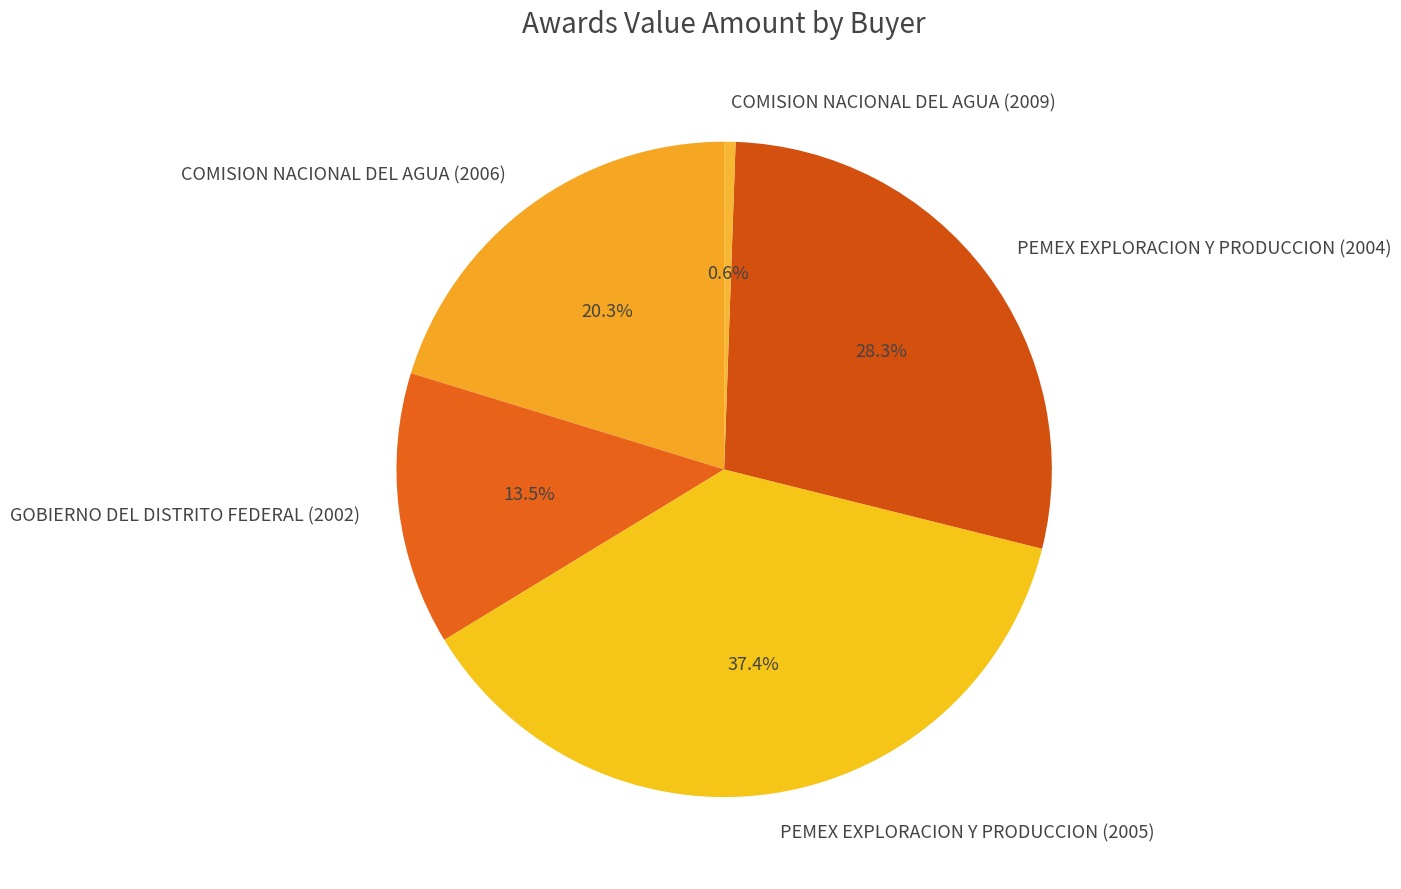

Which slice is the largest?

PEMEX EXPLORACION Y PRODUCCION (2005)